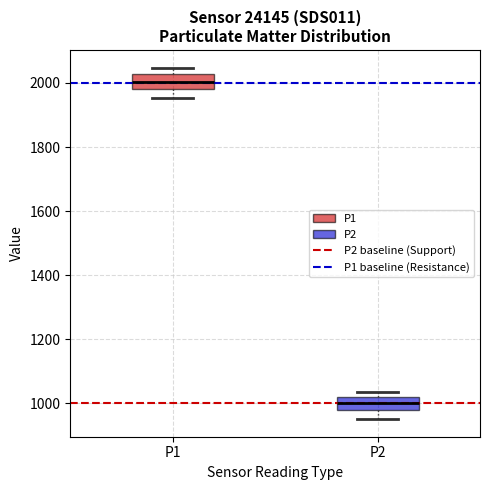

Where does the lower whisker of the box for P1 end on the y-axis? The values are not printed on the chart, so give them approximately, as read against the axis.

1960